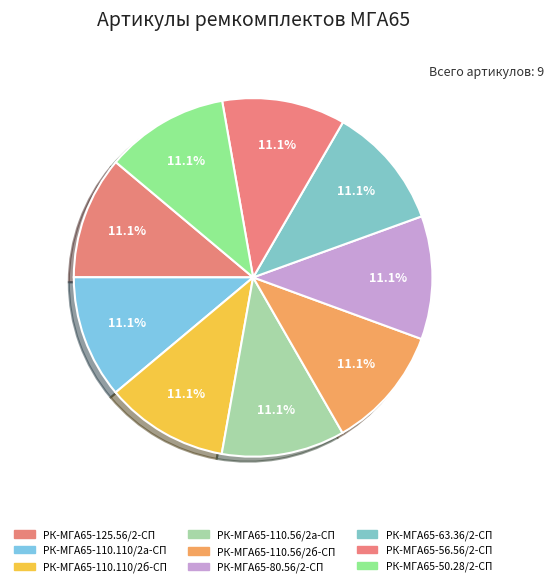

Does any single category account for the majority?

No